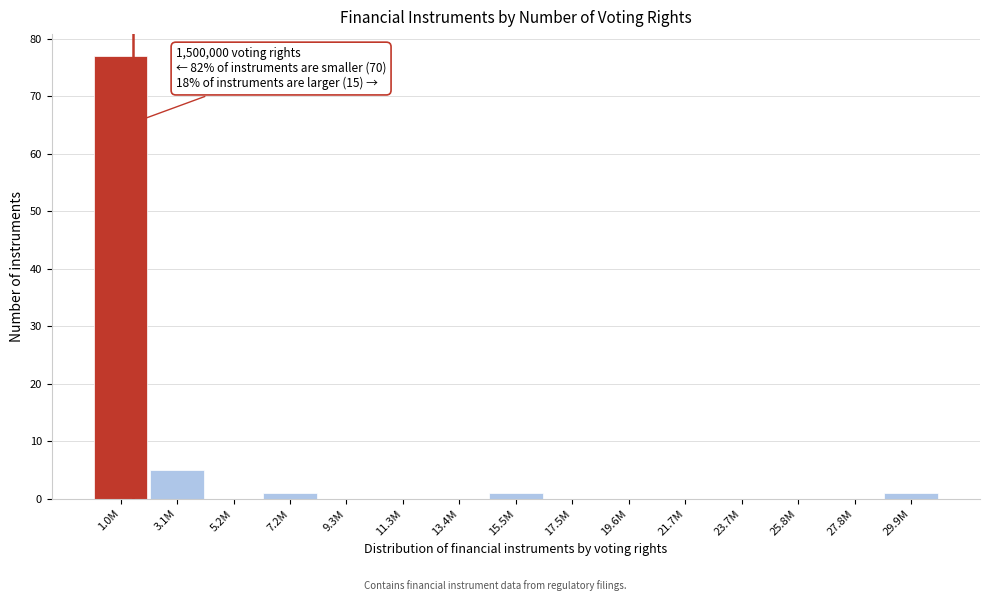

Reading left to right, list all the values displayed in this chart.

1.0M=77	3.1M=5	5.2M=0	7.2M=1	9.3M=0	11.3M=0	13.4M=0	15.5M=1	17.5M=0	19.6M=0	21.7M=0	23.7M=0	25.8M=0	27.8M=0	29.9M=1